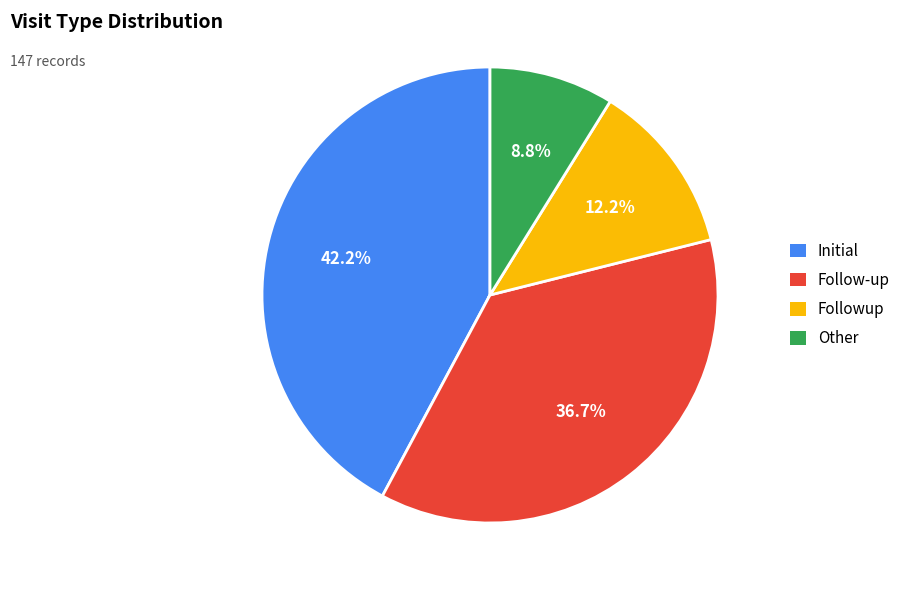

Does any single category account for the majority?

No